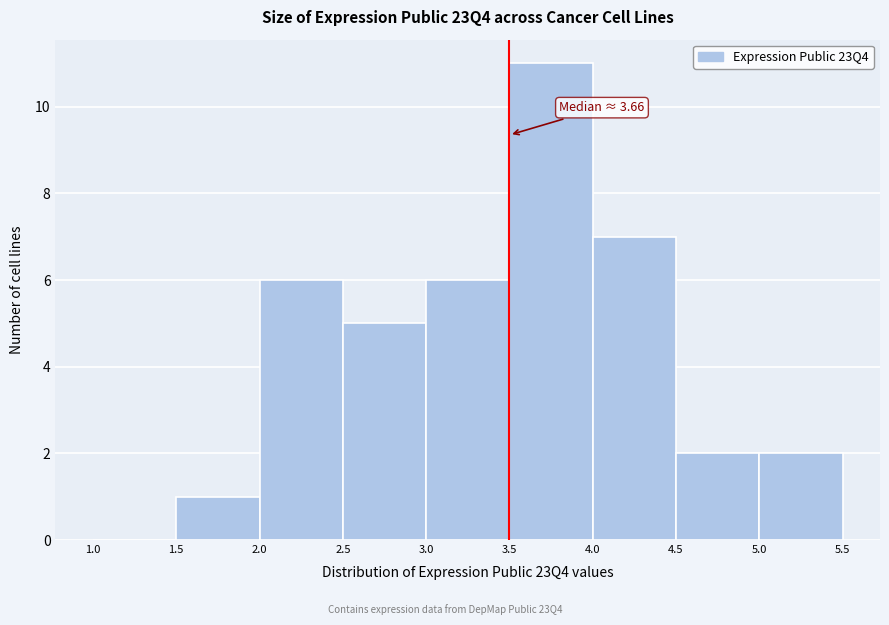

Which range on the x-axis has the tallest bar?

3.5 to 4.0